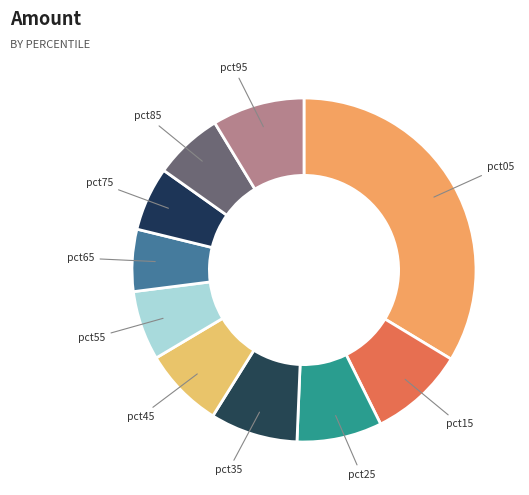

Which slice is the largest?

pct05